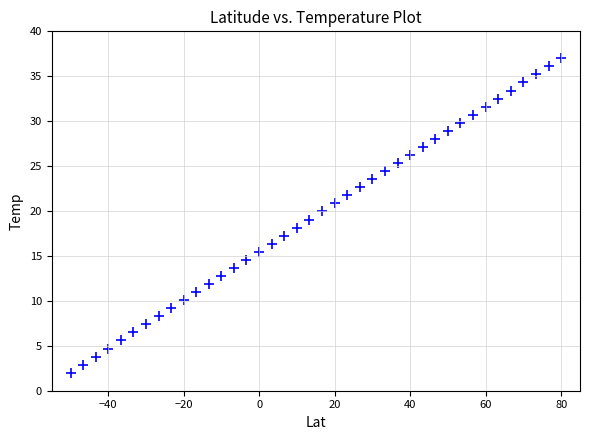

What is the range of X values (max minus min)?

130.0